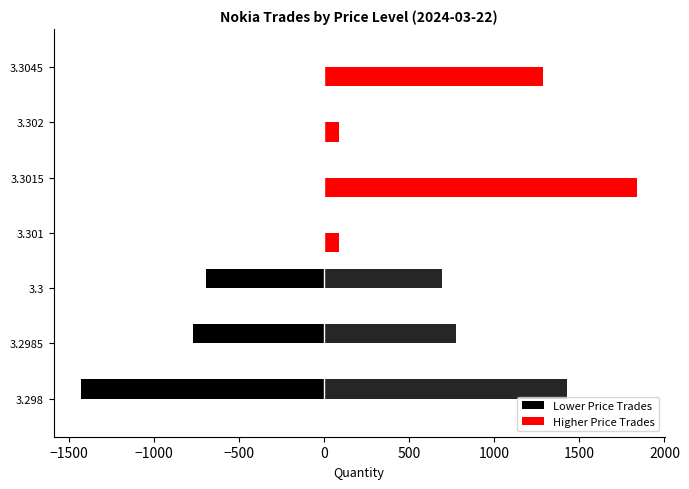

What are all the series names shown in the legend?

Lower Price Trades, Higher Price Trades